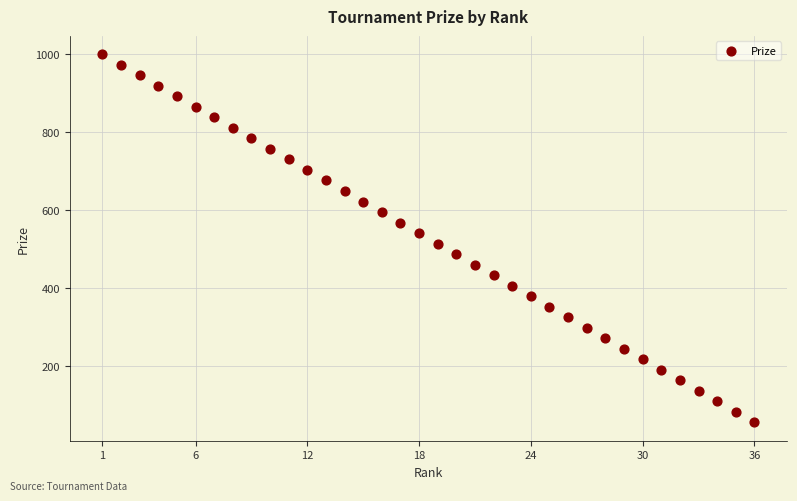

What is the range of X values (max minus min)?

35